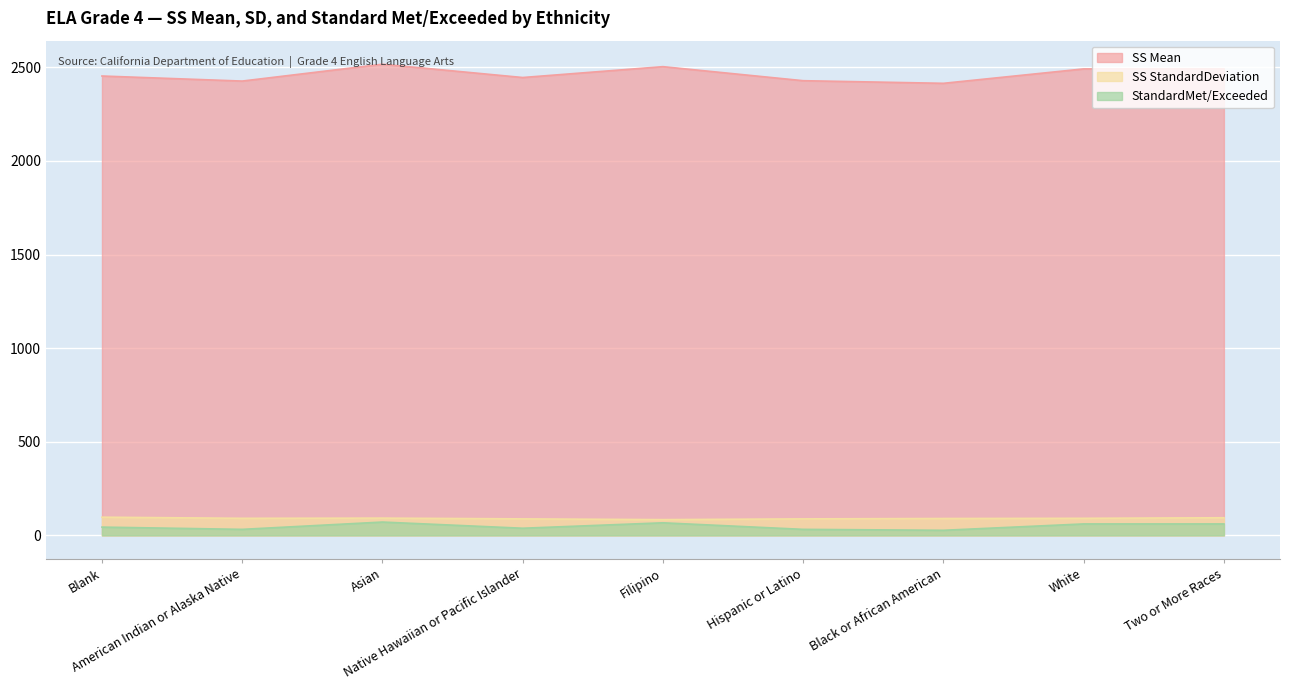

In SS StandardDeviation, how many points are lower than both neighbors (excluding endpoints)?

2